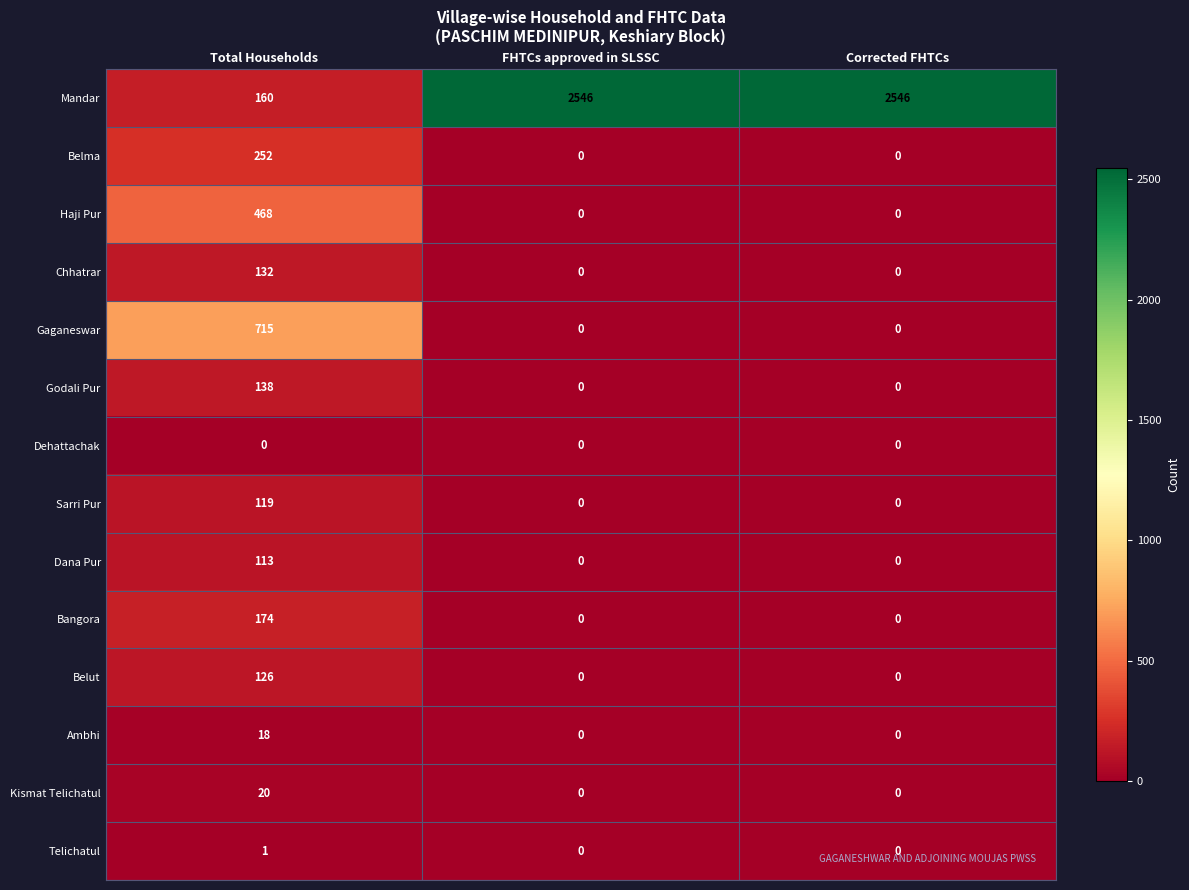

Count the number of categories in the chart.

3